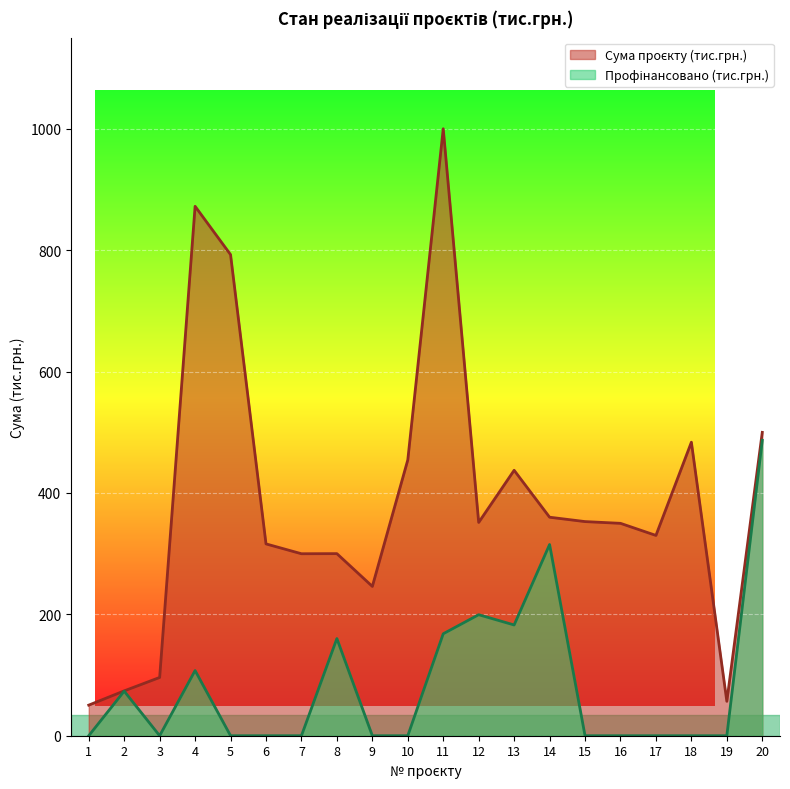

The value of Профінансовано (тис.грн.) at 4 is 107.4. True or false?

True